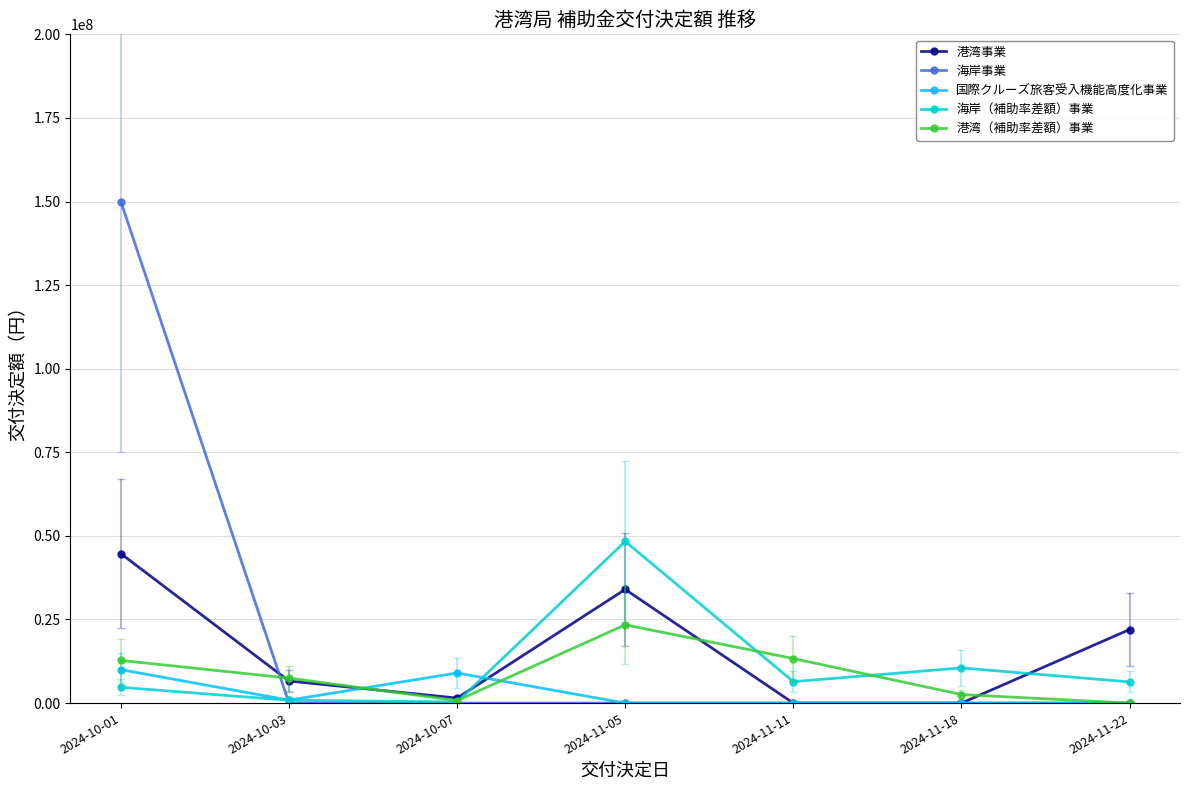

What is the sum of all 港湾（補助率差額）事業 values?

60258346